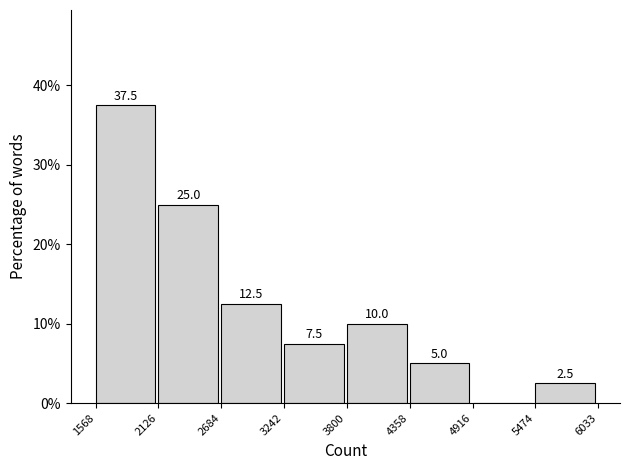

Which range on the x-axis has the tallest bar?

1568 to 2126